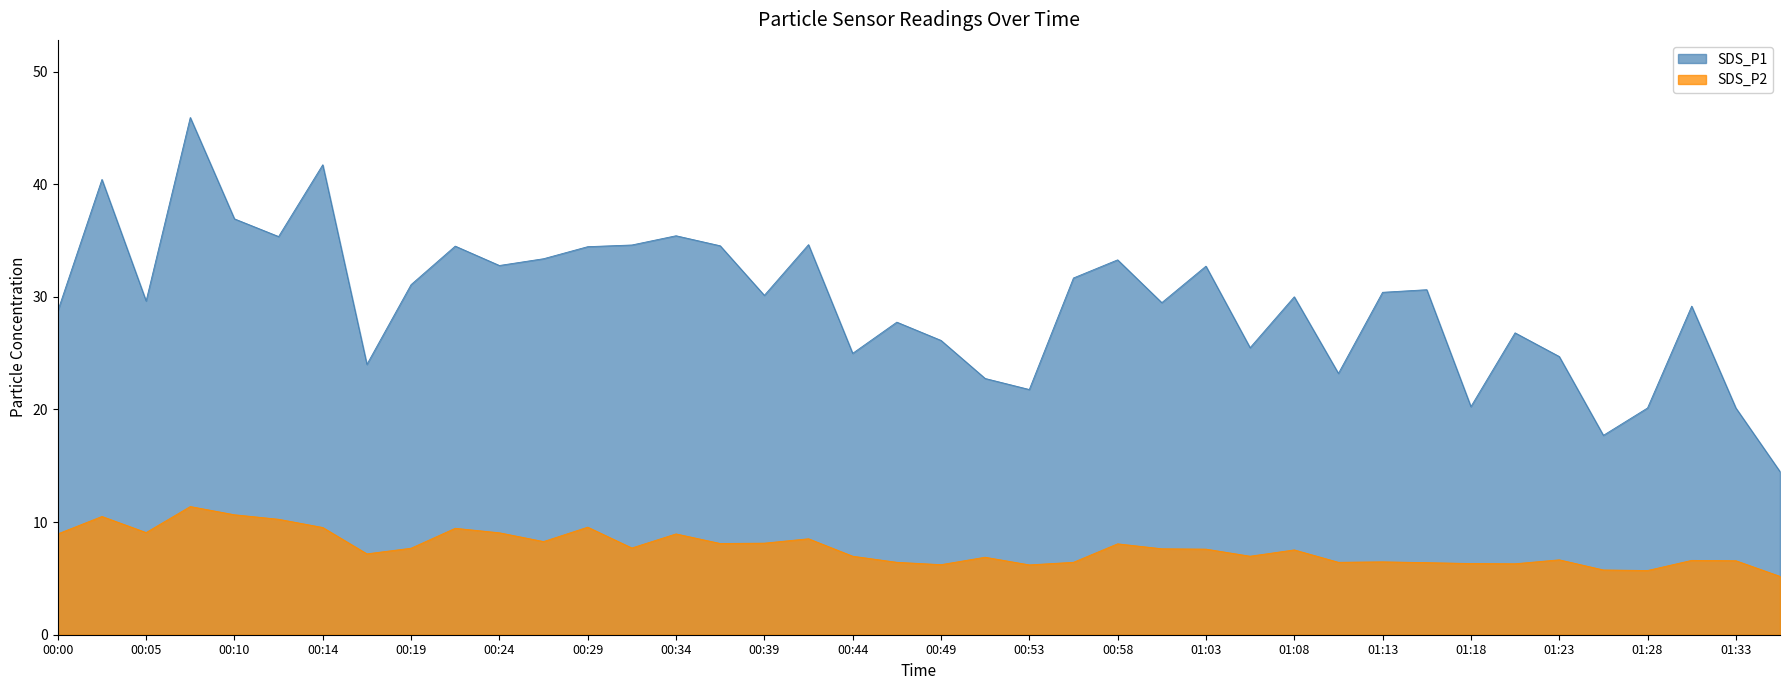

At which category does the chart reach its minimum across all series?

01:35